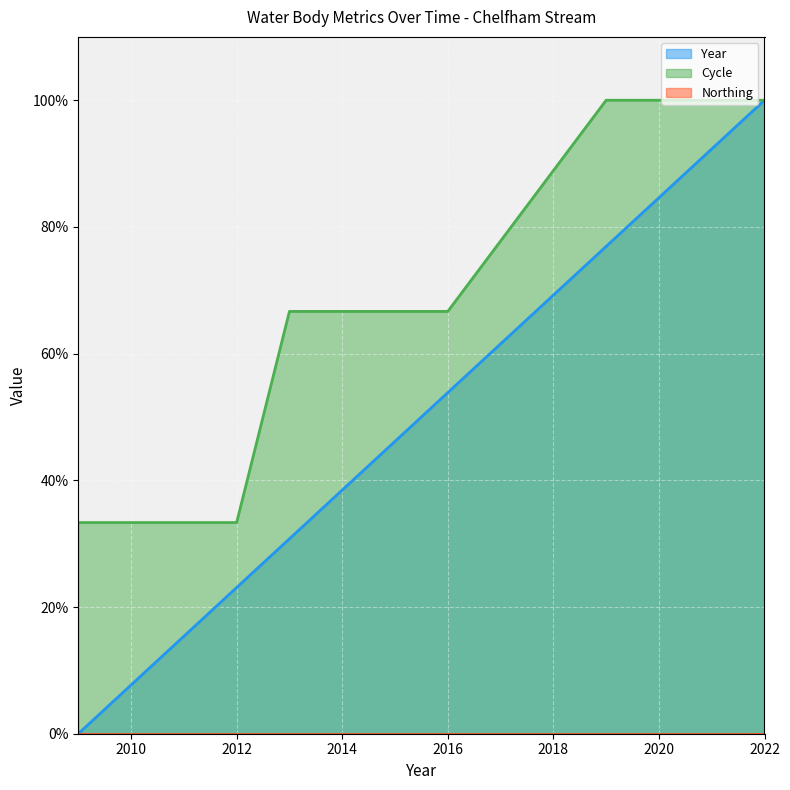

What is the sum of all Cycle values?

600.0